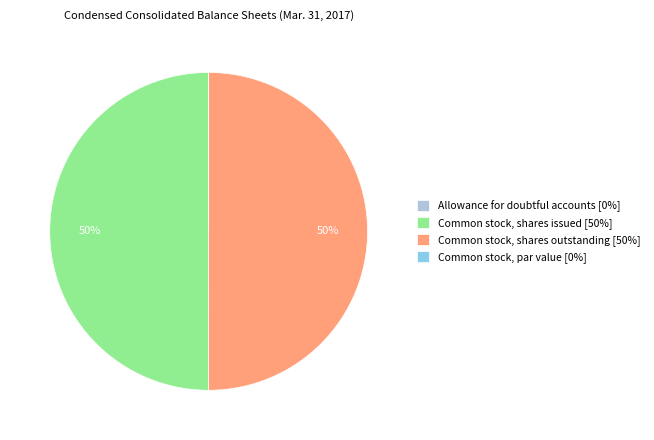

Do Common stock, shares outstanding [50%] and Common stock, shares issued [50%] together represent more than half of the pie?

Yes